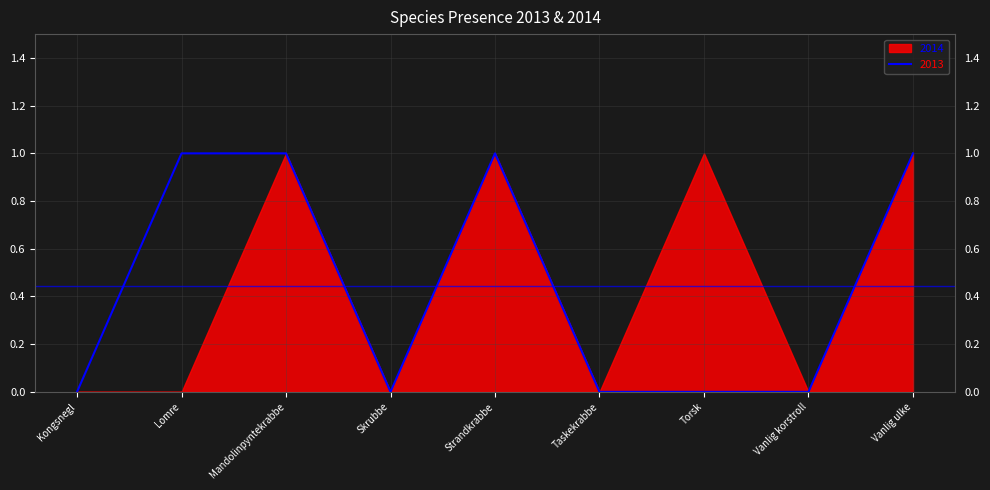

What is the sum of the values at Vanlig ulke and Lomre?

2